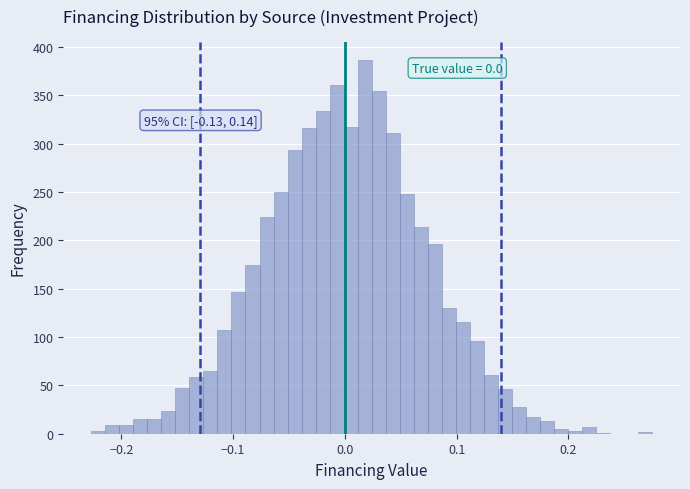

Read against the x-axis, roughly where is the centre of the tallest bar?

0.02